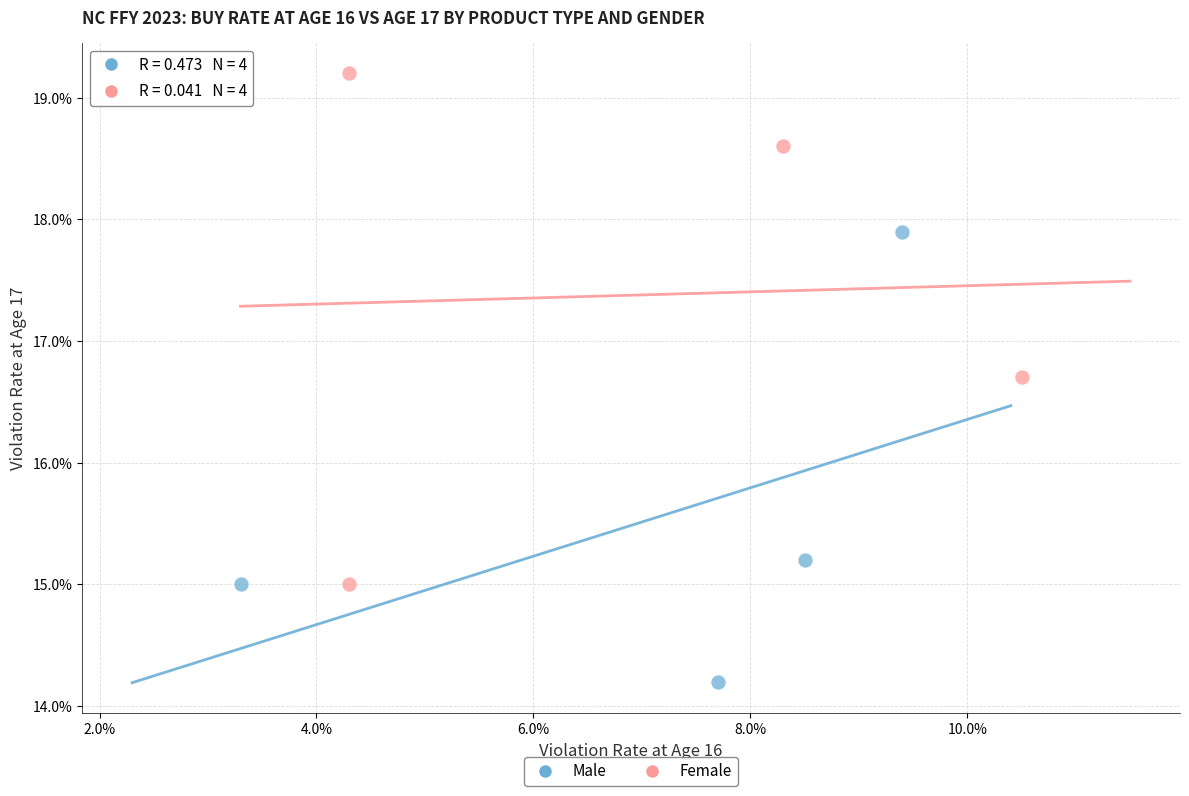

Which series has the widest spread of Y values?

Female